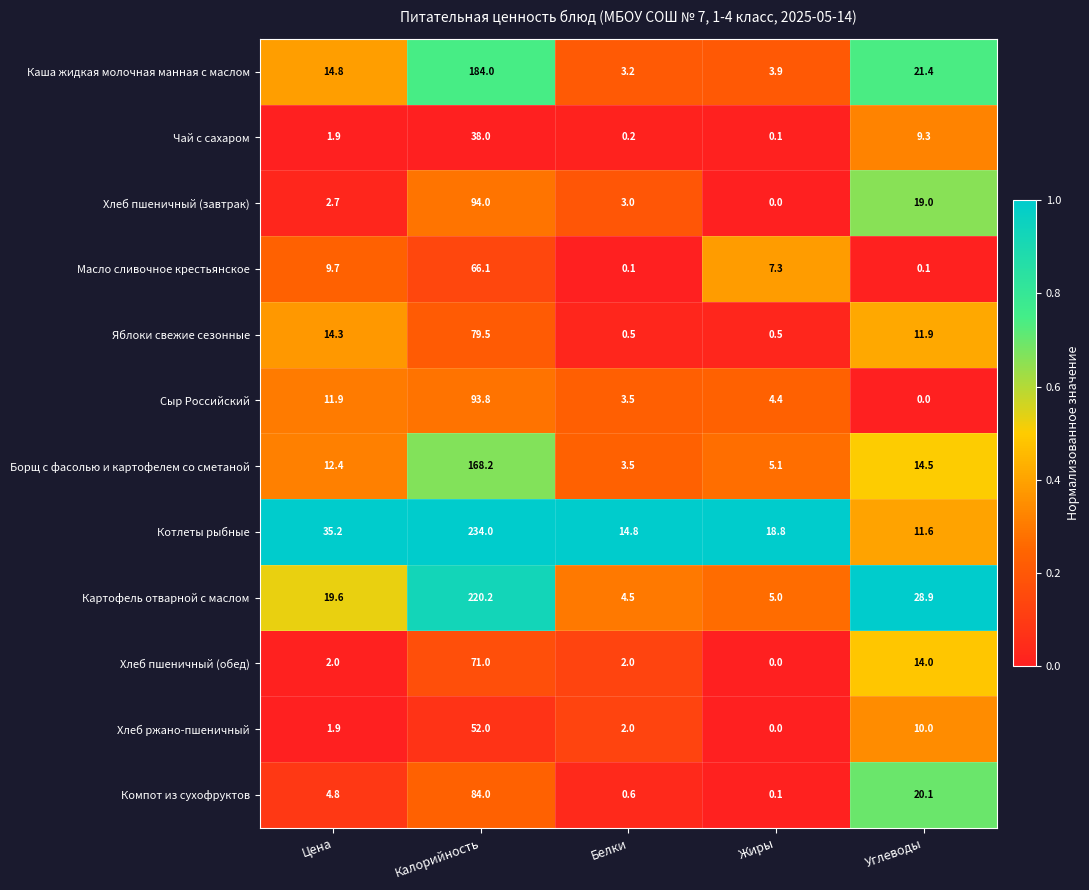

The Сыр Российский series shows 0.0 at Углеводы. True or false?

True